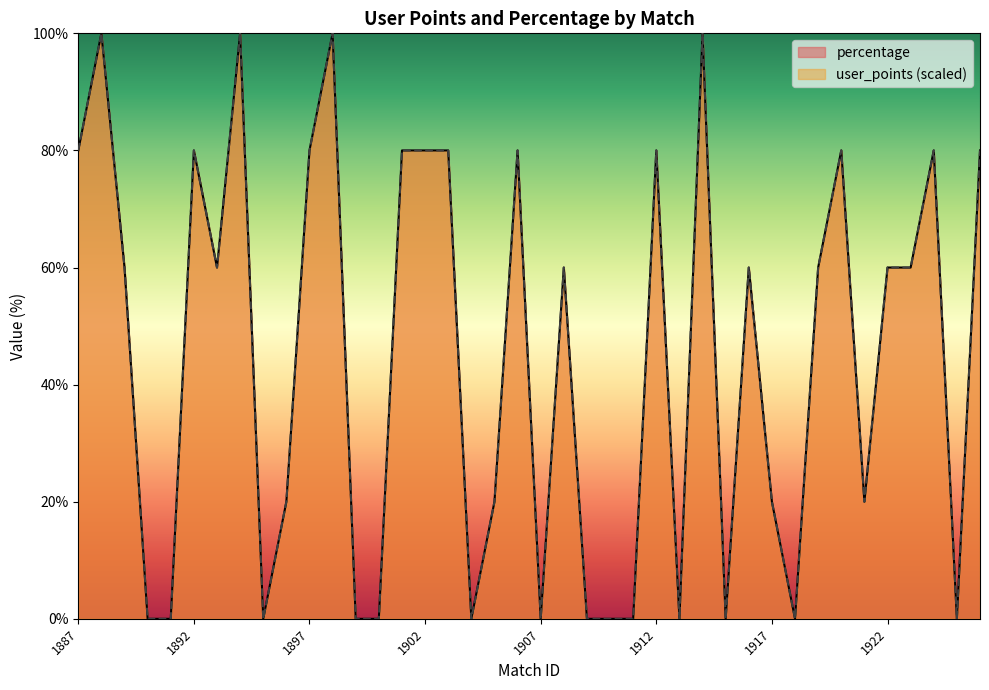

How many values in the percentage series exceed 60?

15